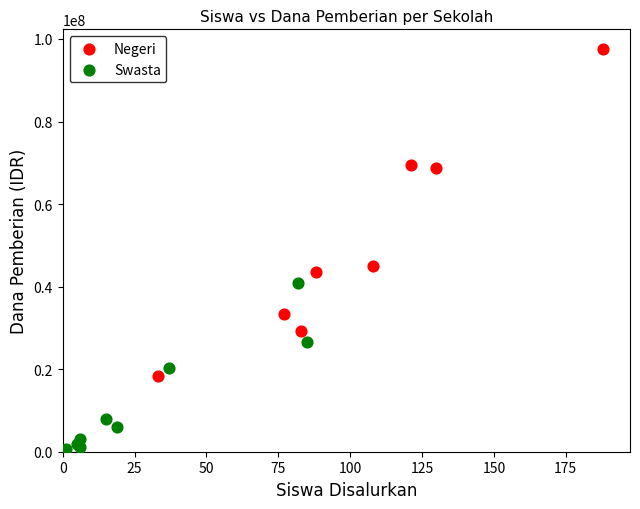

Which series reaches the minimum Y coordinate?

Swasta